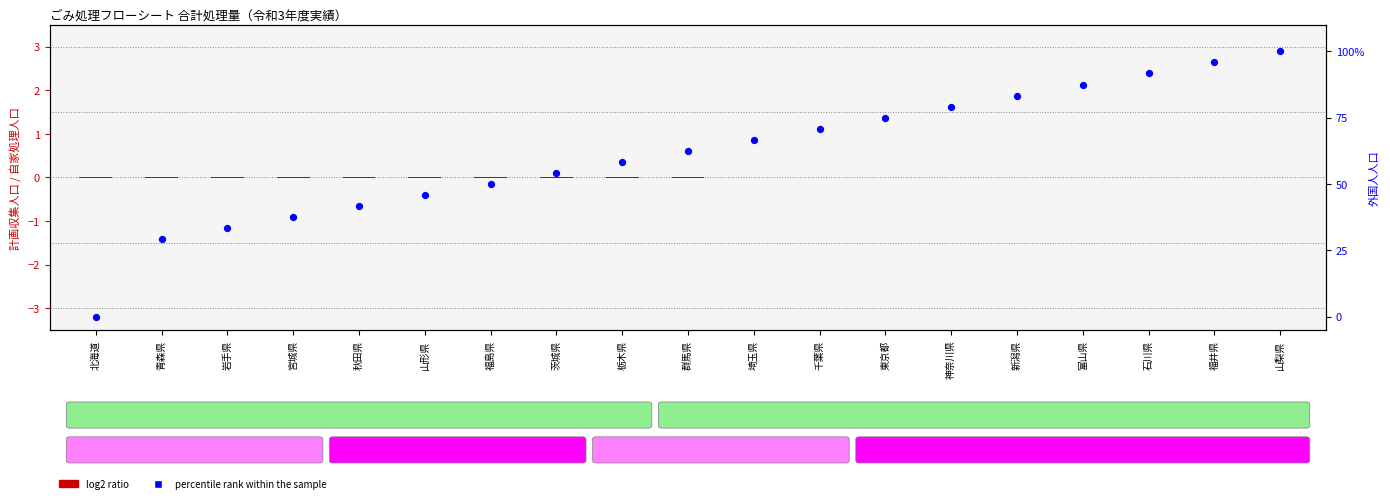

At which category is the sum across all series the highest?

山梨県